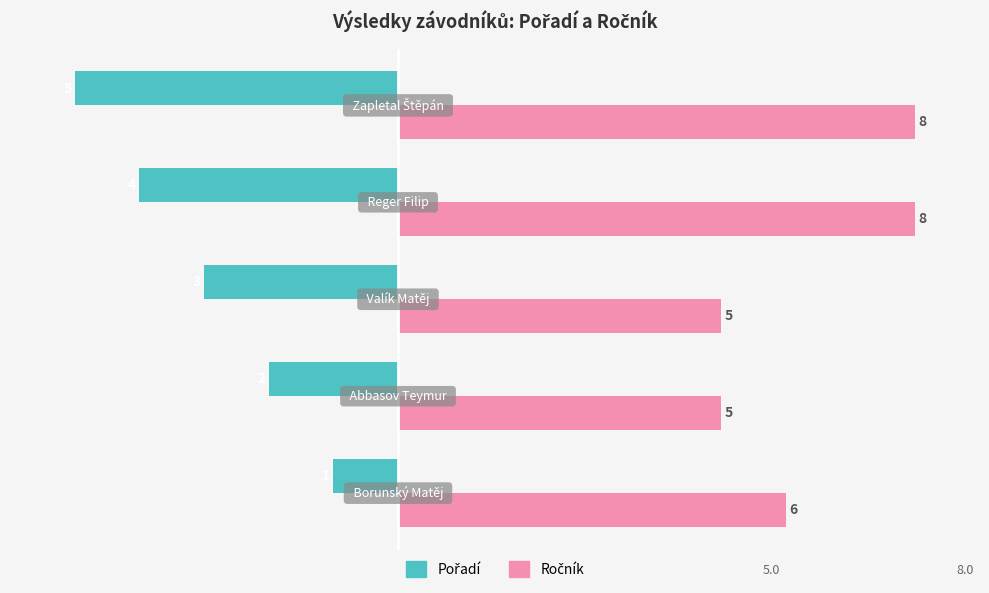

What is the minimum value shown in the chart?

-5